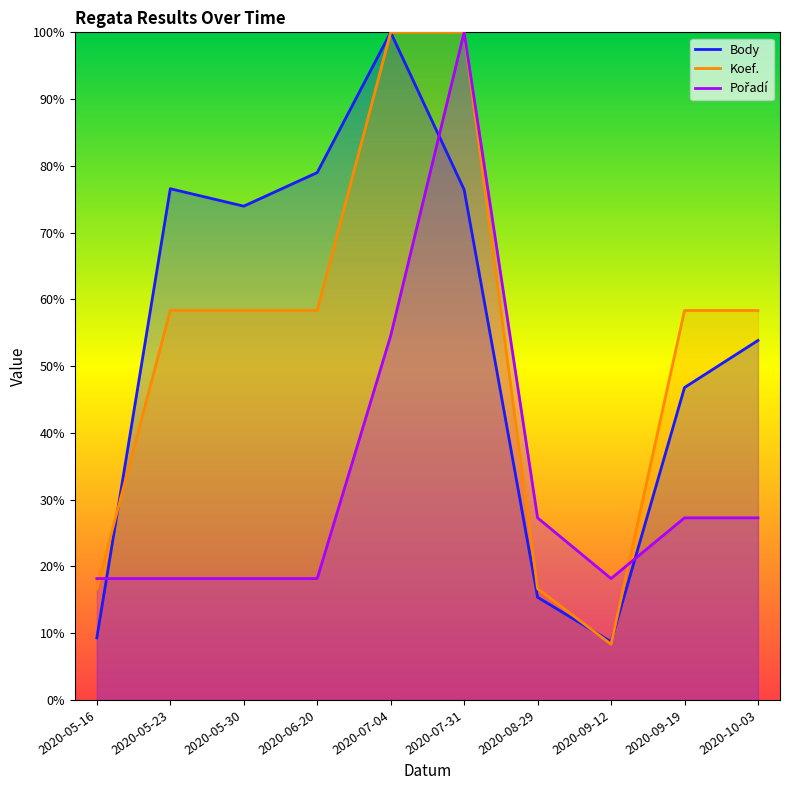

At which label does Body reach its peak?

2020-07-04